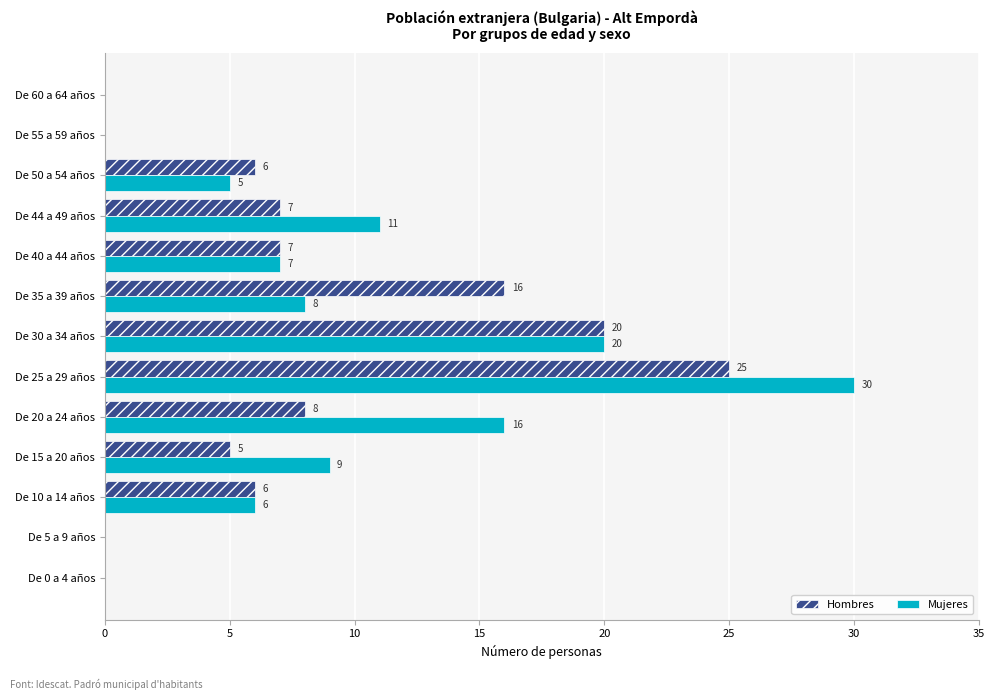

What is the sum of all Mujeres values?

112